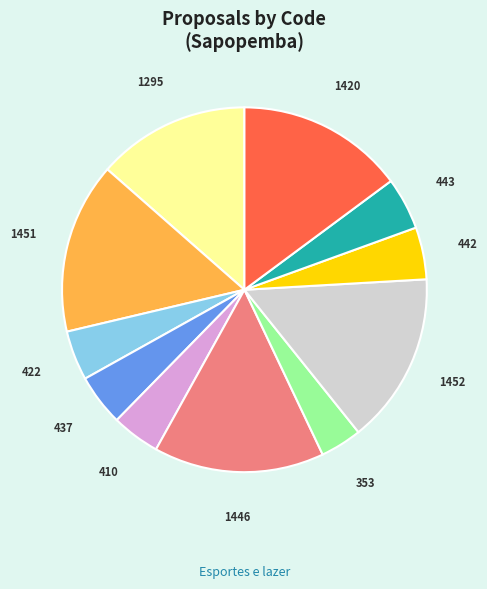

What is the ratio of the value at 410 to the value at 1452?

0.3